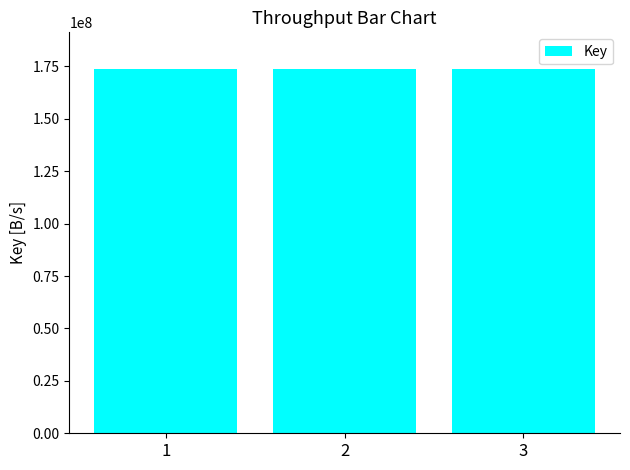

What is the value of the 1st bar from the left?

173882851